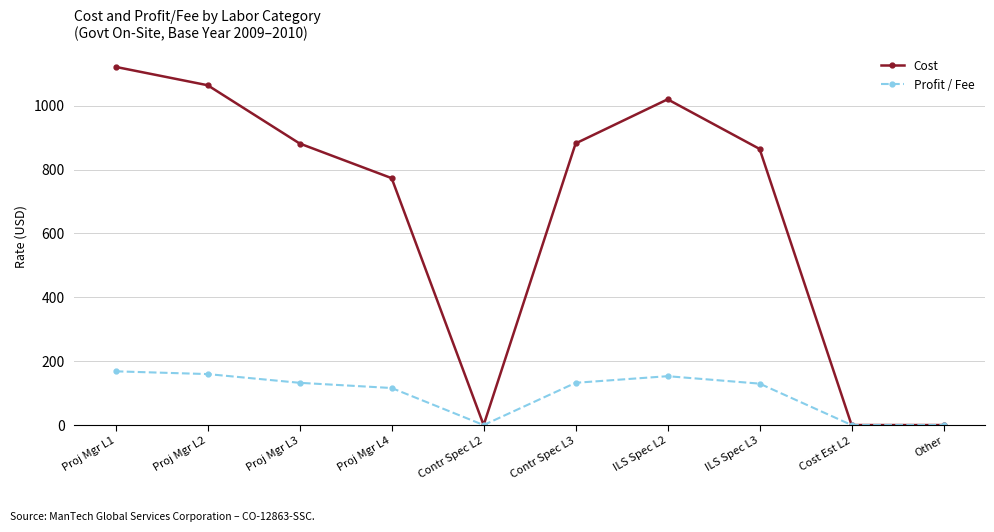

Is the value of Cost at Proj Mgr L2 greater than the value of Profit / Fee at ILS Spec L2?

Yes